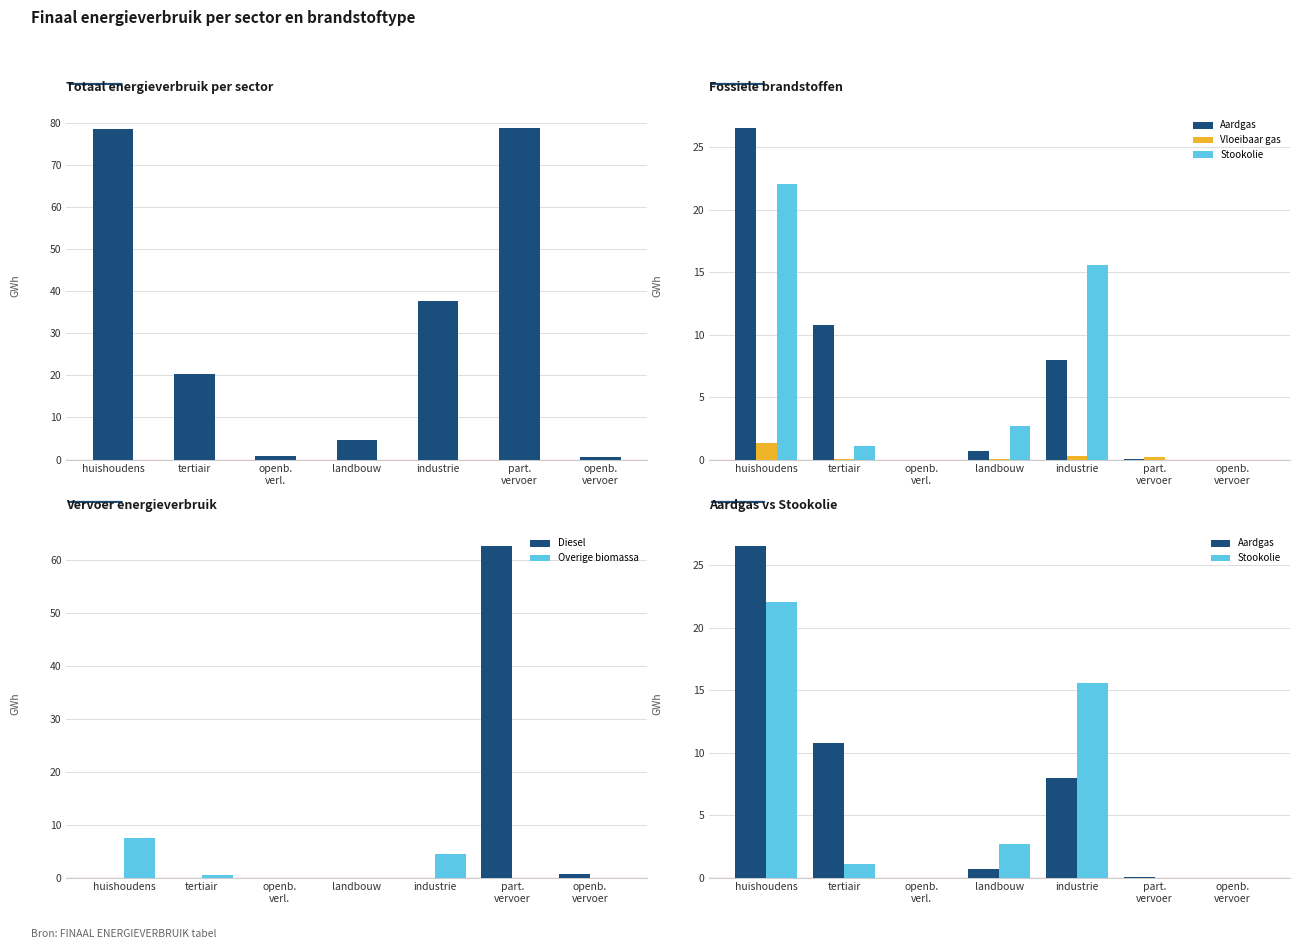

What is the difference between the maximum and minimum values in the Diesel series?

62.6